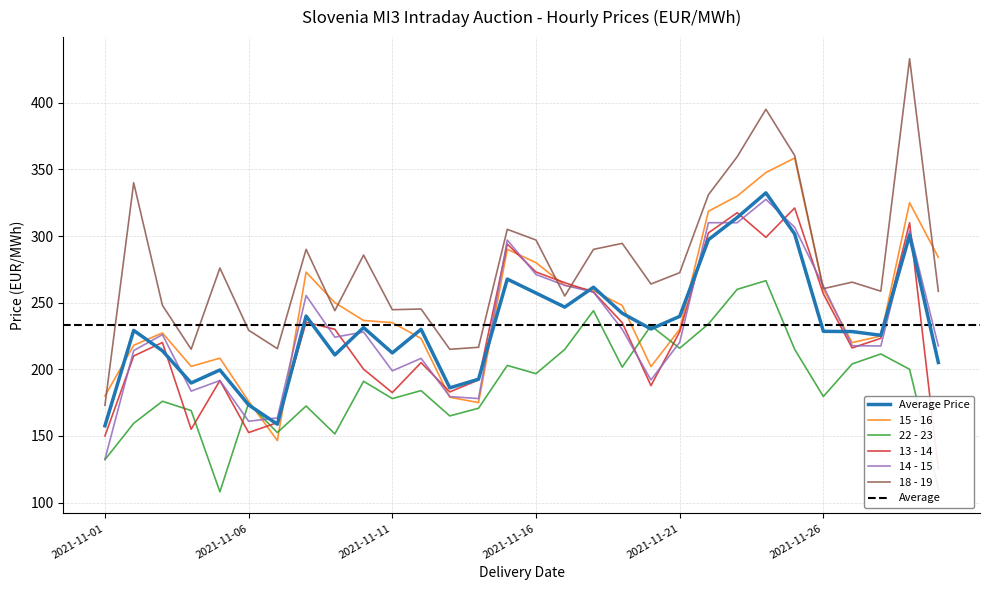

True or false: 18 - 19 and Average Price cross at least once.

False